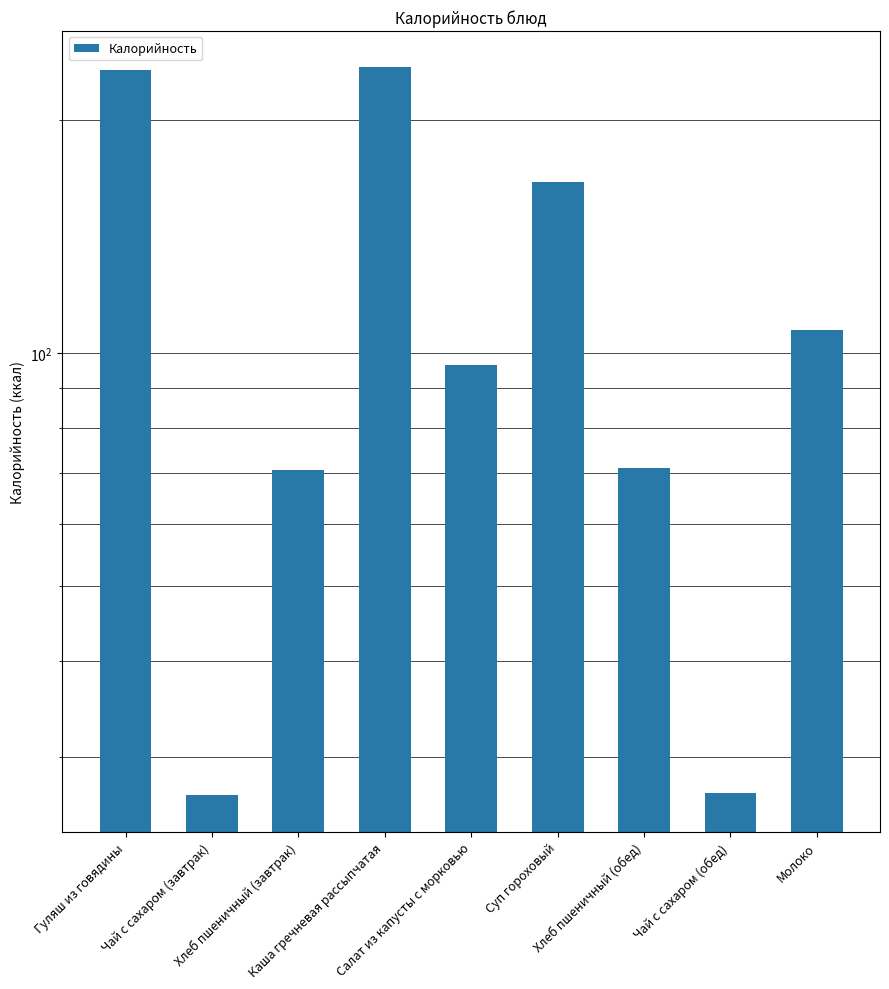

What is the change in value from Хлеб пшеничный (завтрак) to Каша гречневая рассыпчатая?

+163.2